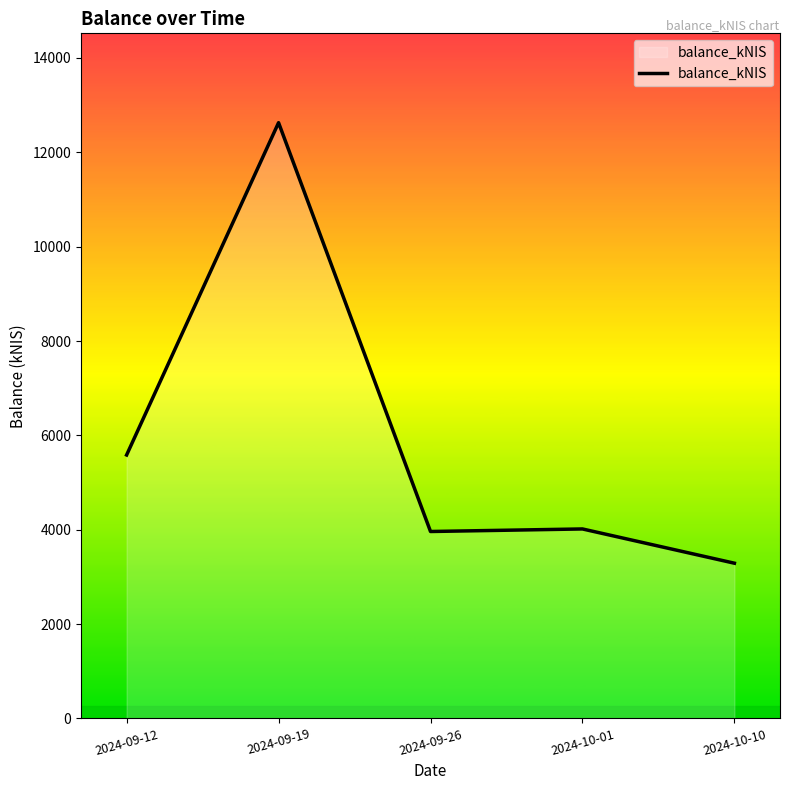

Approximately how many times larger is the value at 2024-09-26 compared to 2024-09-19?

0.3